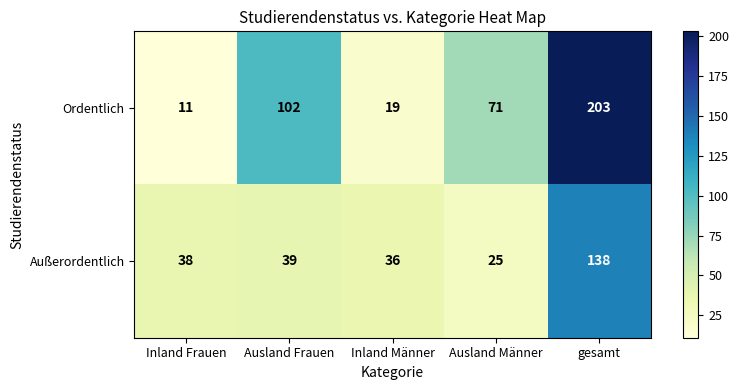

What is the average value of the Ordentlich series?

81